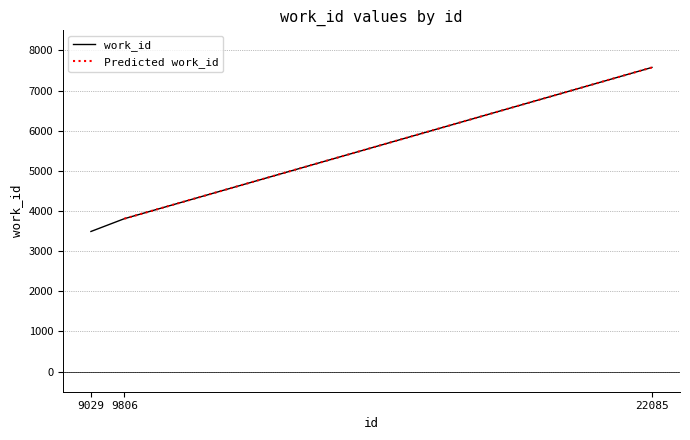

The chart shows a value of 3809 at 9806. True or false?

True